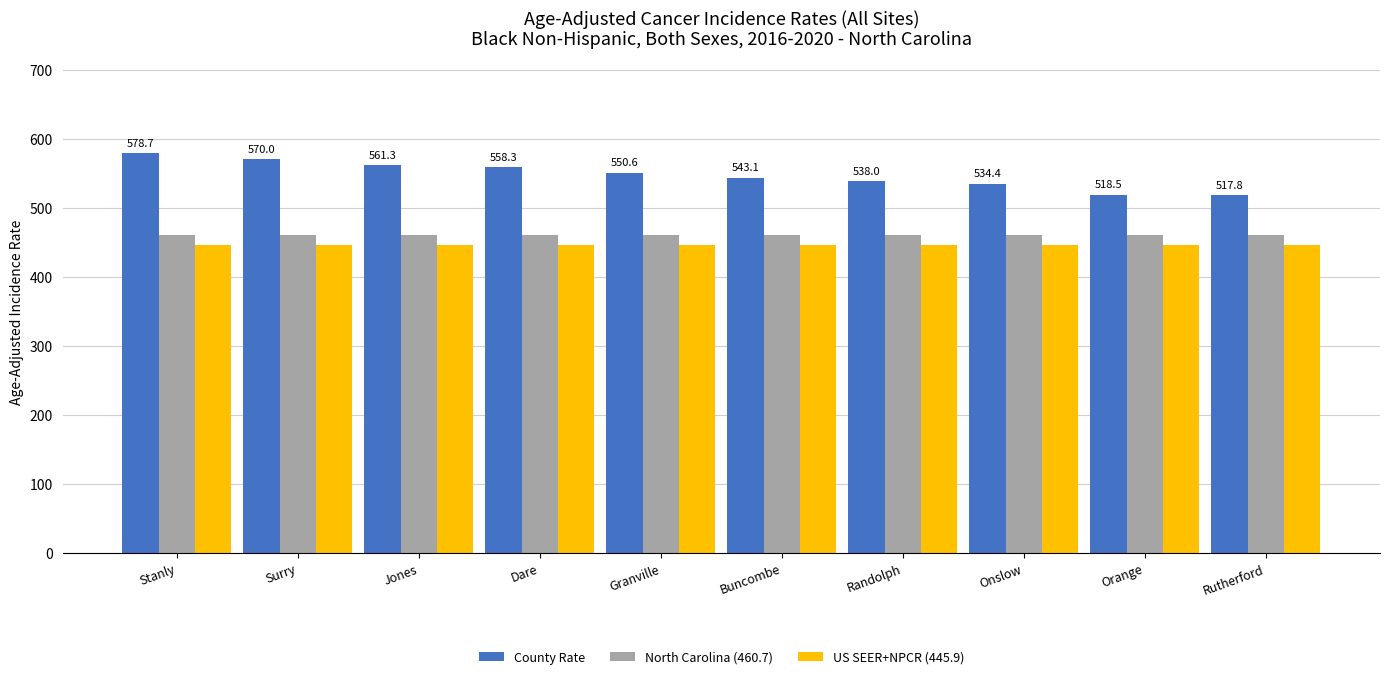

How many series are shown in this chart?

3